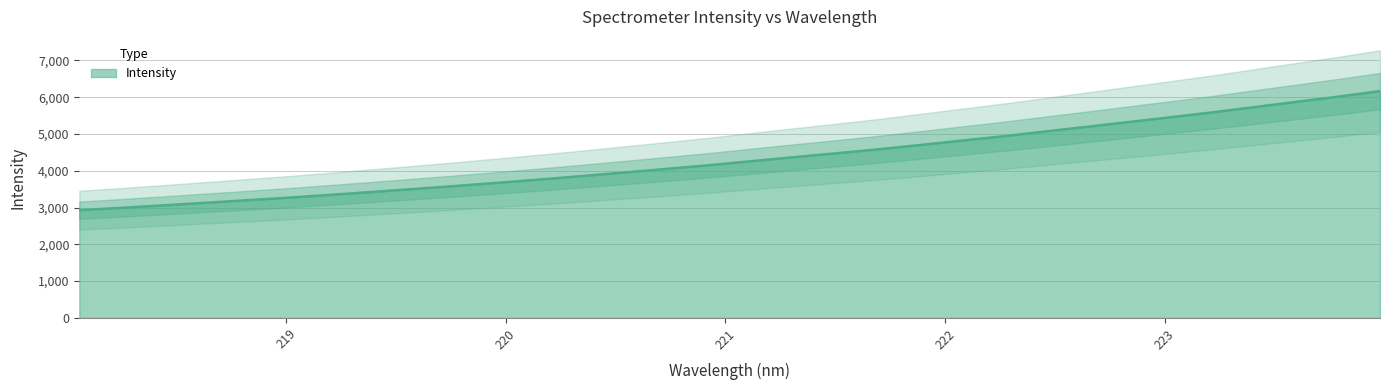

Reading left to right, transcribe all the data shown in this chart.

218.0596=2929.5	218.2508=2993.1	218.442=3060.2	218.6332=3129.7	218.8244=3200.1	219.0156=3270.0	219.2067=3347.8	219.3979=3426.6	219.589=3508.0	219.7801=3591.1	219.9712=3677.1	220.1623=3765.3	220.3533=3859.5	220.5444=3955.2	220.7354=4052.9	220.9264=4152.5	221.1174=4260.8	221.3083=4368.1	221.4993=4472.7	221.6902=4580.2	221.8812=4697.6	222.0721=4818.4	222.263=4937.4	222.4538=5066.9	222.6447=5194.8	222.8355=5325.3	223.0264=5456.2	223.2172=5588.6	223.408=5731.7	223.5987=5873.7	223.7895=6015.9	223.9802=6166.9